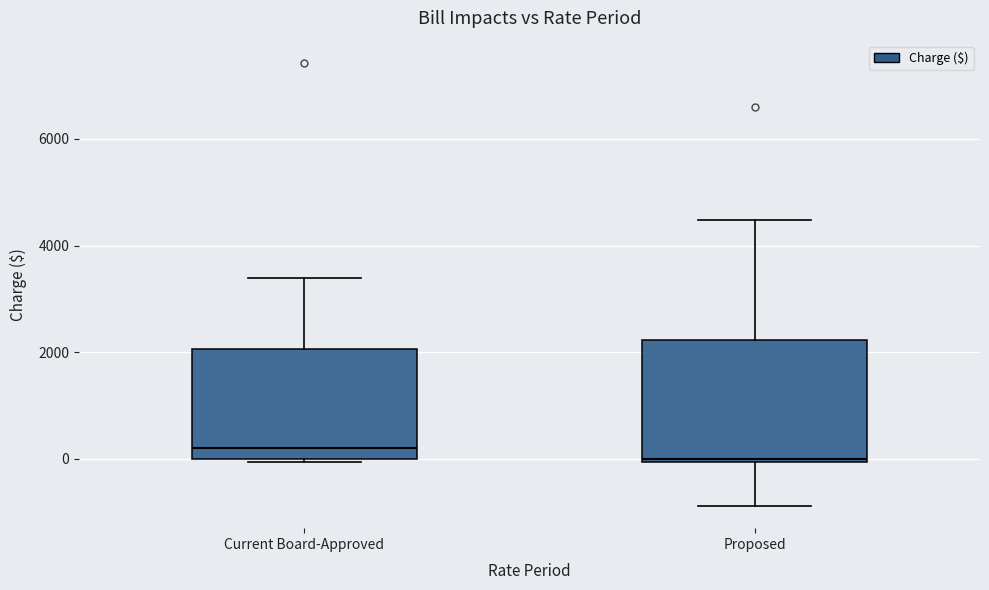

Where is the upper edge of the box for Current Board-Approved on the y-axis? The values are not printed on the chart, so give them approximately, as read against the axis.

2000